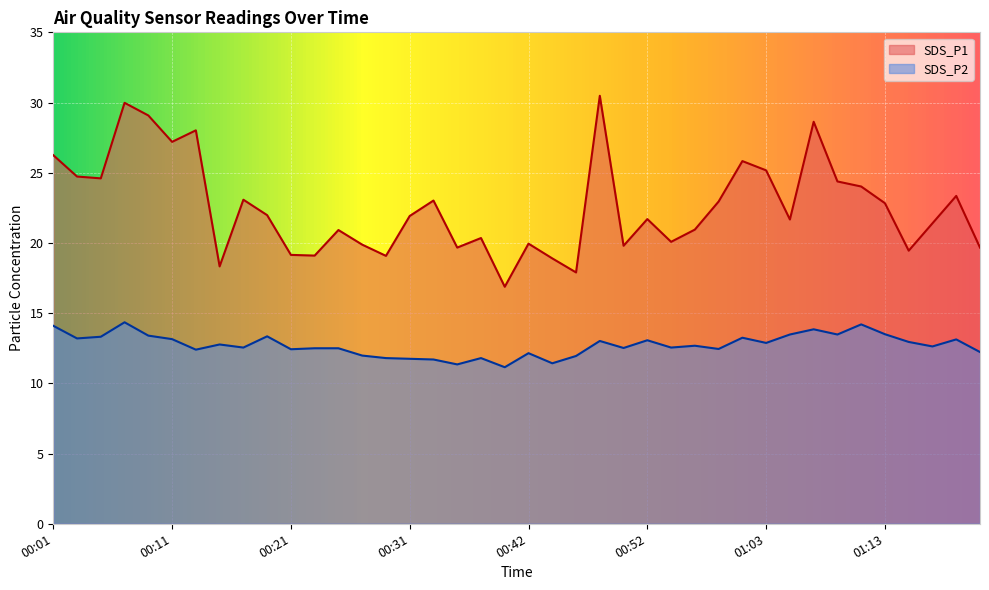

What is the greatest value displayed?

30.5